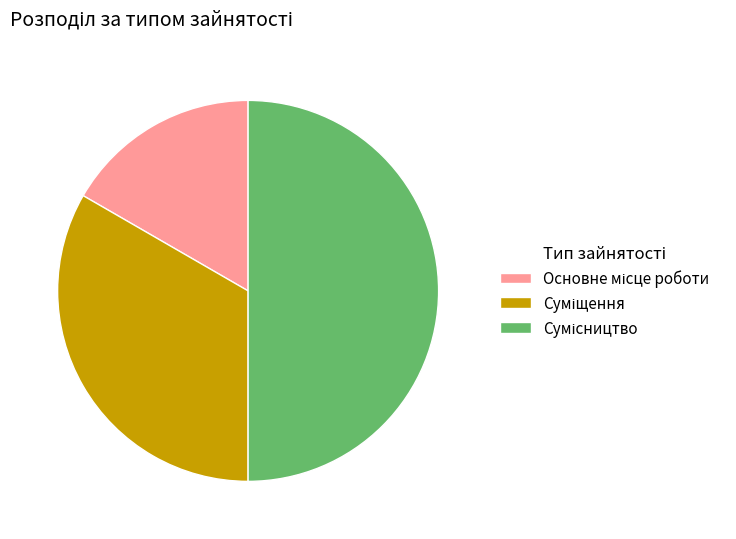

Count the number of slices in the pie.

3